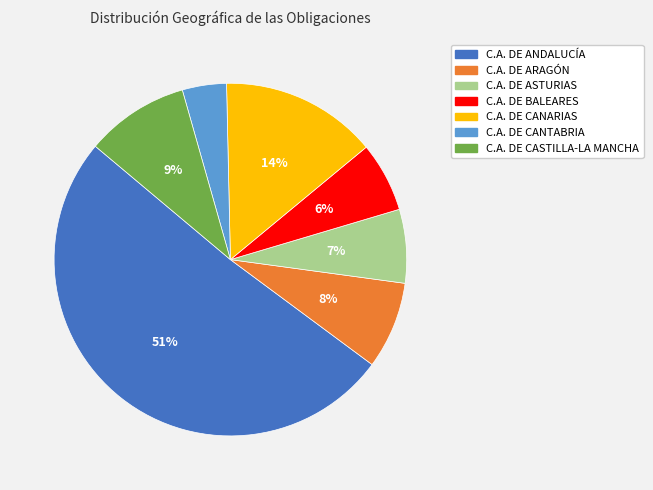

To the nearest percent, what is the average slice percentage?

14%